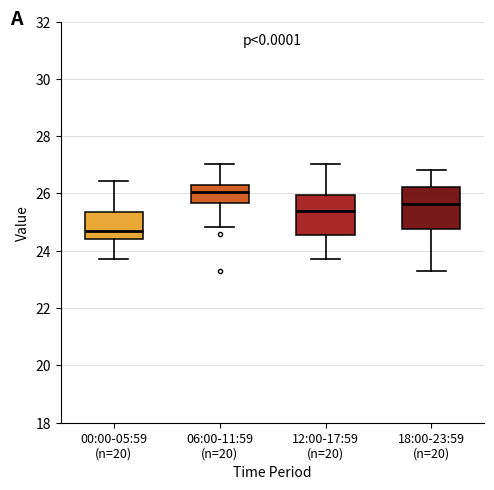

Which box's median line is the highest?

06:00-11:59 (n=20)